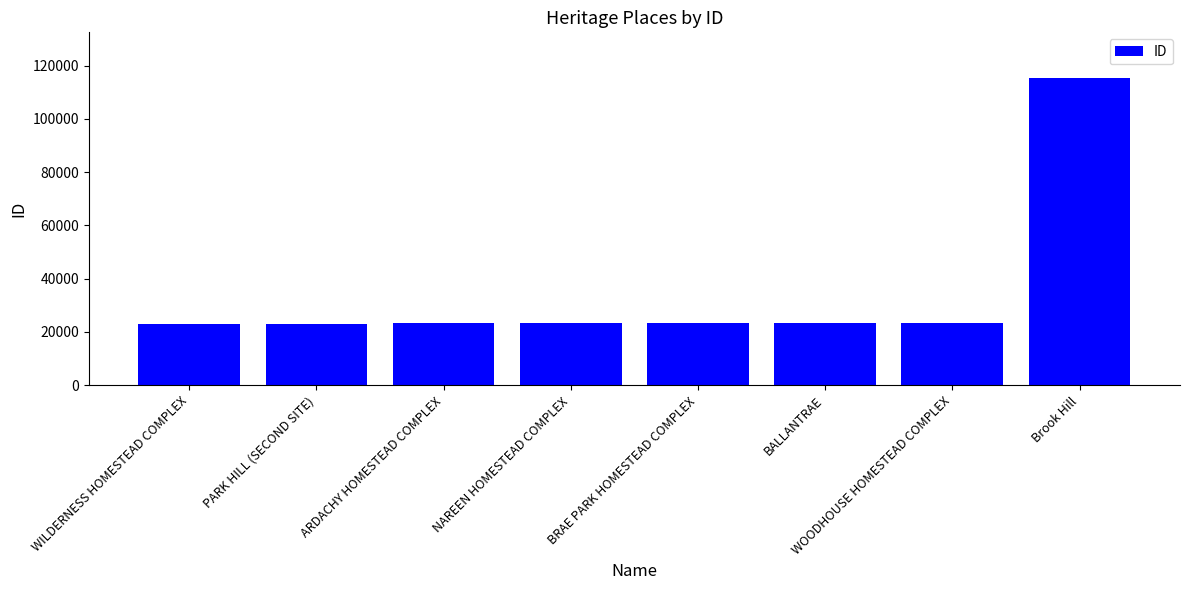

Approximately how many times larger is the value at BALLANTRAE compared to NAREEN HOMESTEAD COMPLEX?

1.0